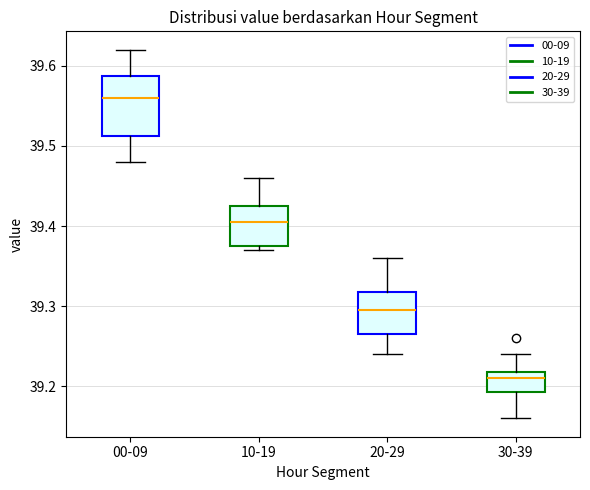

Where is the upper edge of the box for 10-19 on the y-axis? The values are not printed on the chart, so give them approximately, as read against the axis.

39.43